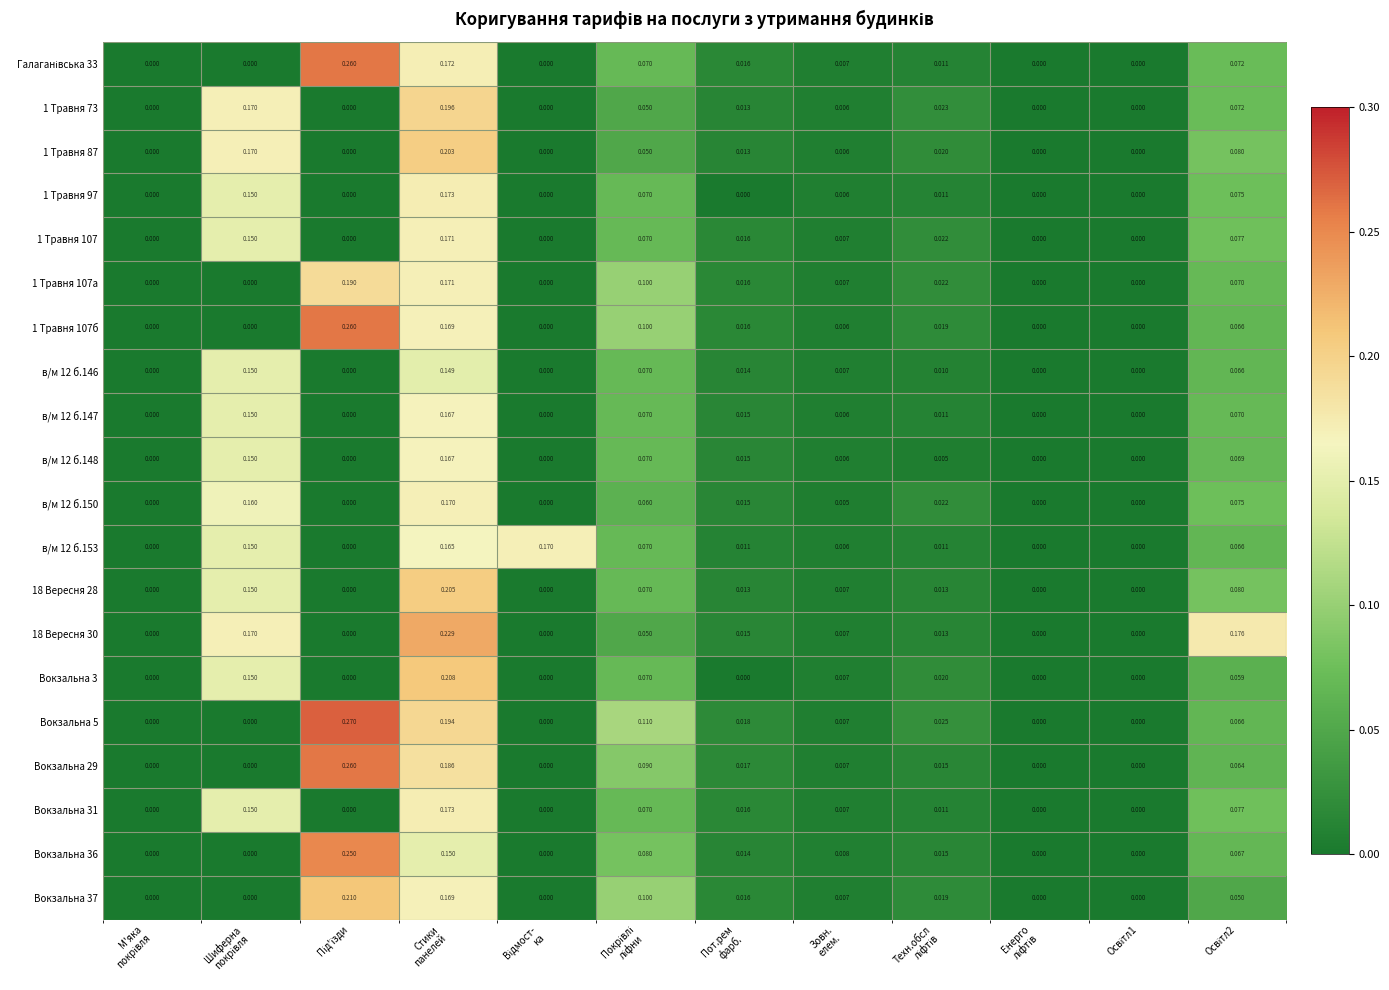

Count the number of categories in the chart.

12